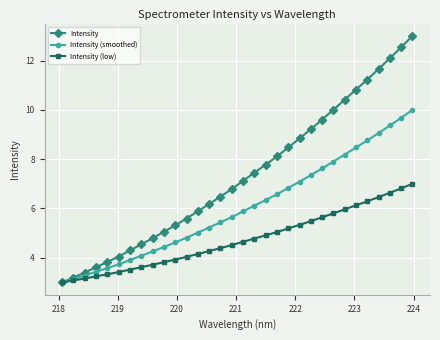

Rank the series by their maximum value, from highest to lowest.

Intensity, Intensity (smoothed), Intensity (low)